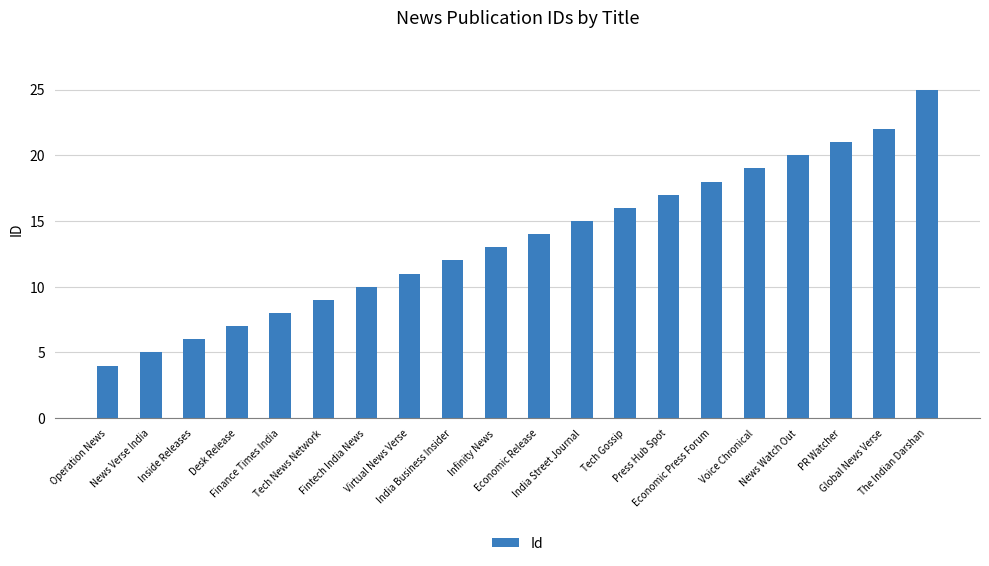

The chart shows a value of 3 at Inside Releases. True or false?

False